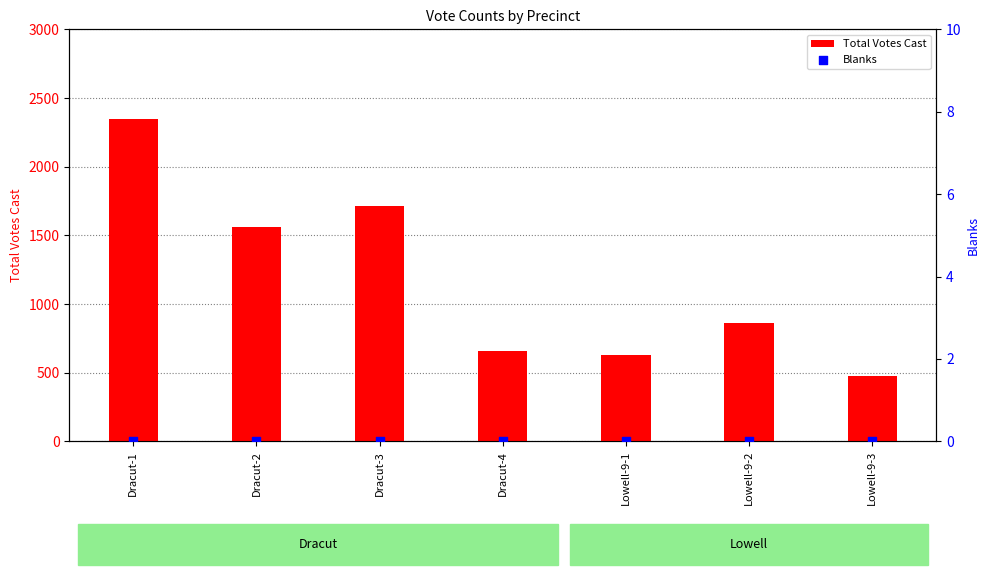

What is the total value across all series at Lowell-9-2?

859